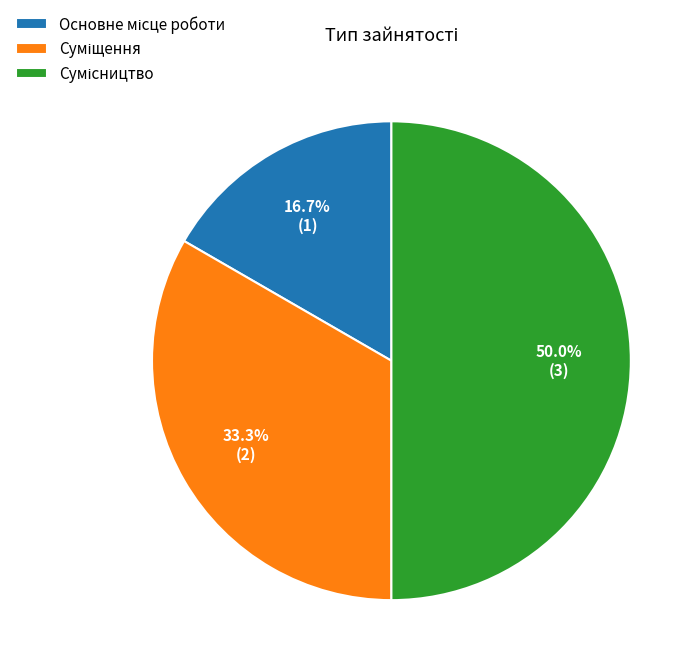

The Основне місце роботи slice represents 17% of the pie. True or false?

True